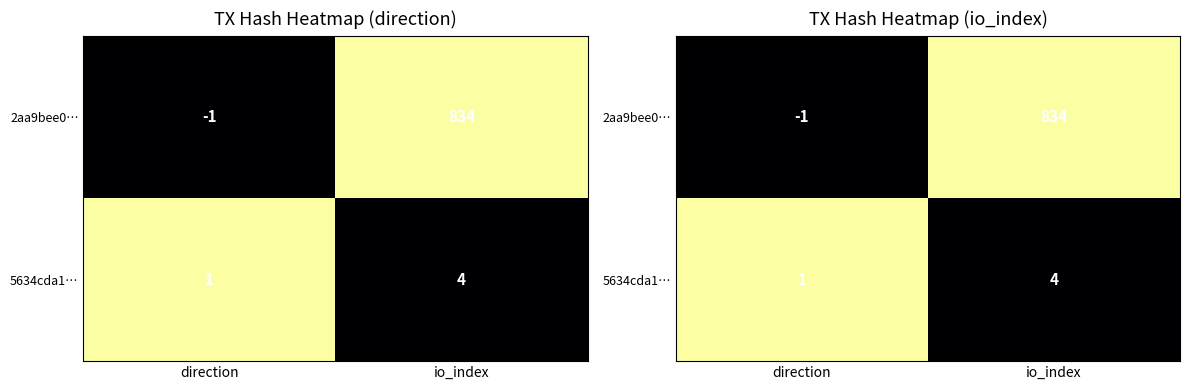

Is the value of 2aa9bee0… at io_index greater than the value of 5634cda1… at io_index?

Yes